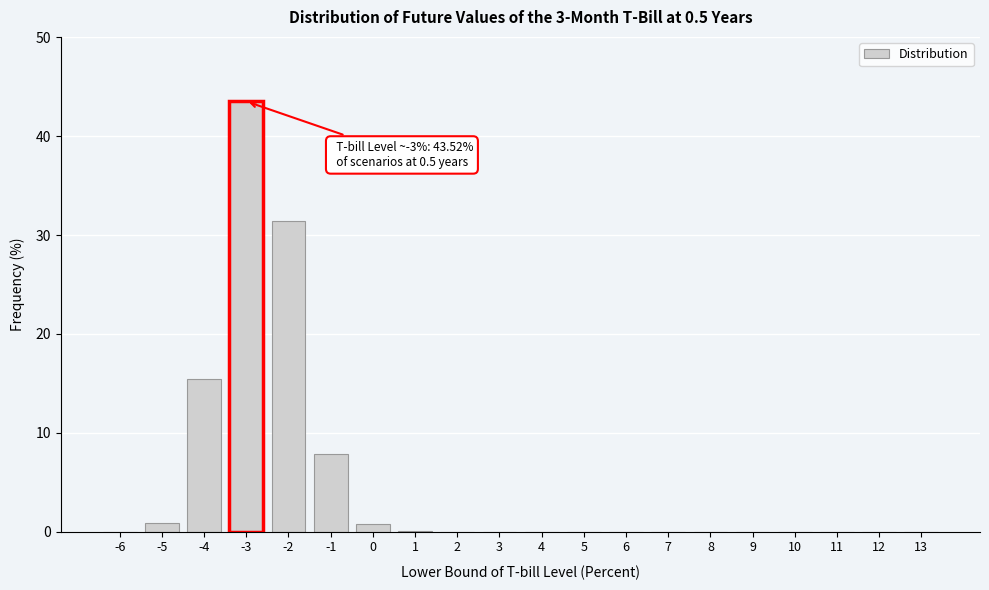

True or false: the data shows 0.0 at 10.

True